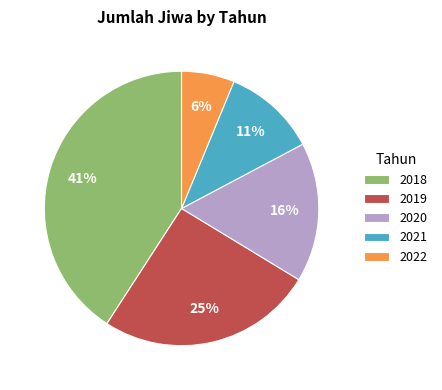

How many segments does this pie chart have?

5